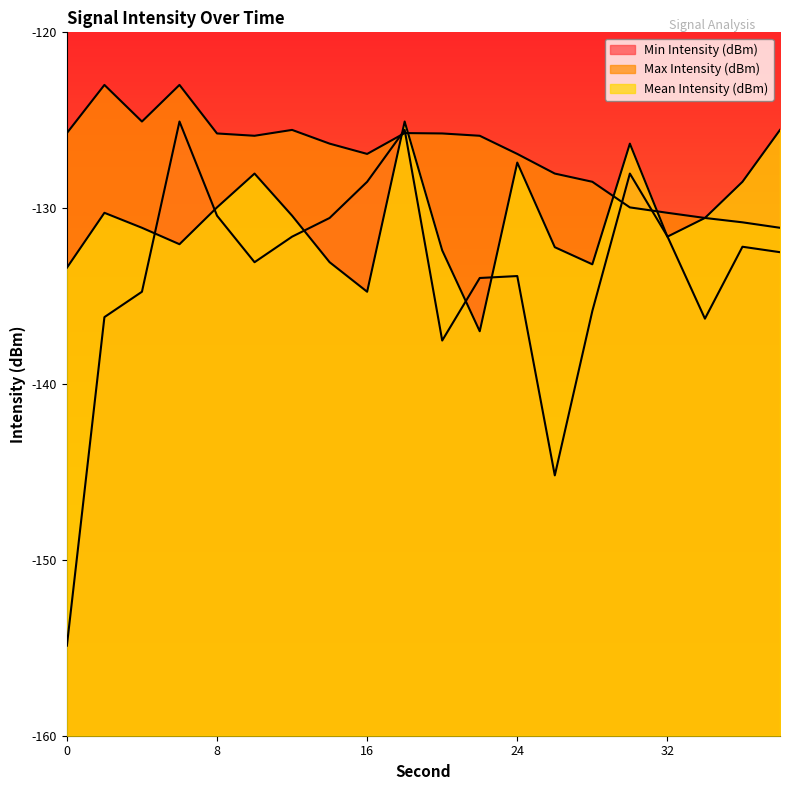

What is the value of the Min Intensity (dBm) point at the 9th from the left?

-128.5